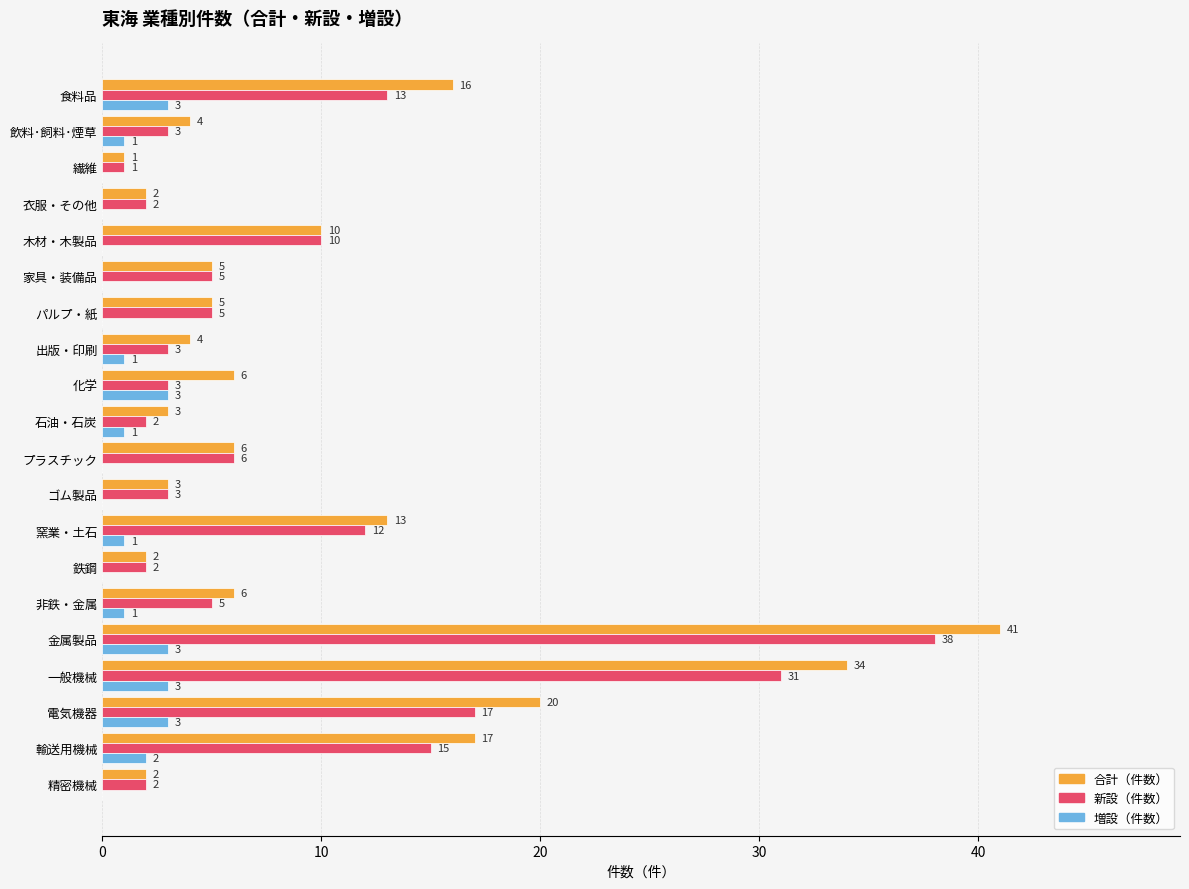

Between 出版・印刷 and 一般機械, which series saw the biggest shift?

合計（件数）